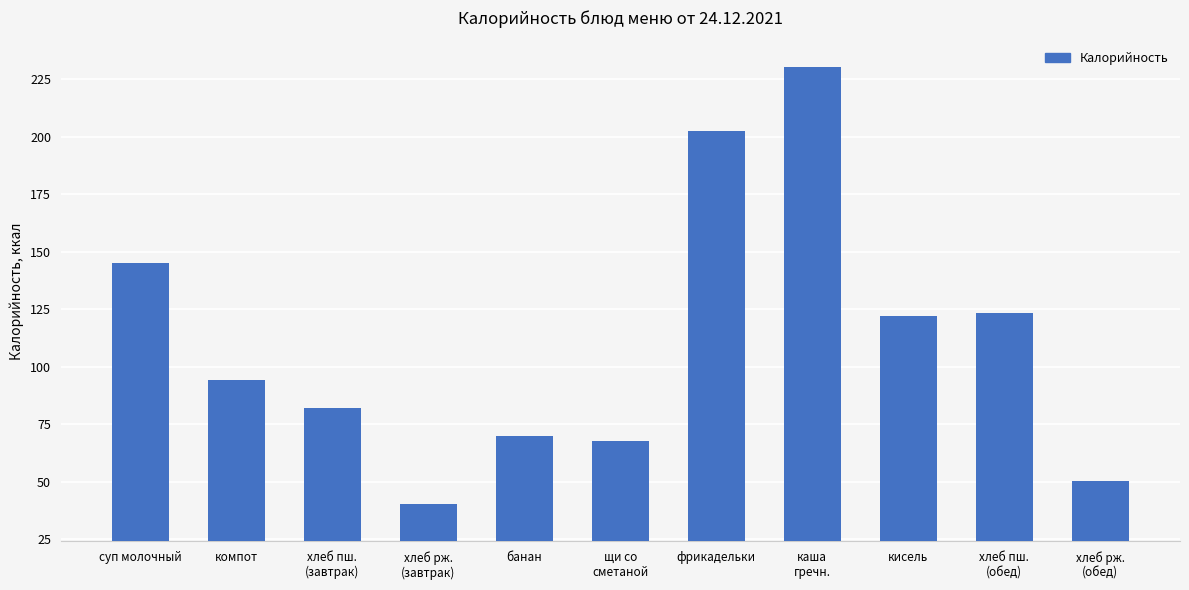

What is the approximate value at банан?

70.0